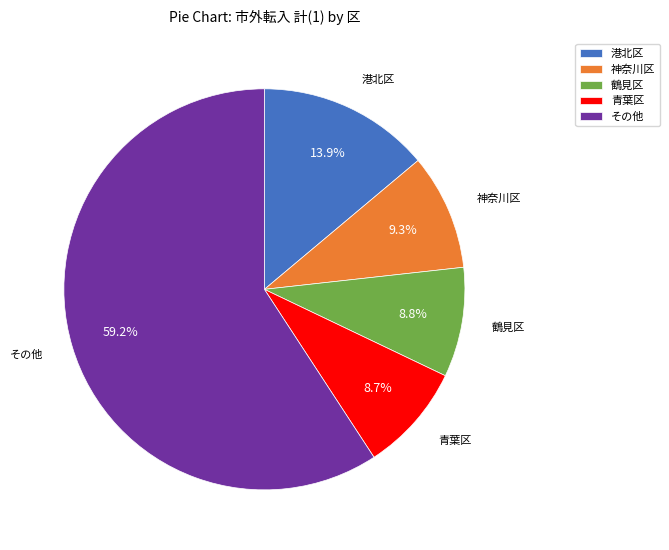

Approximately how many times larger is the value at 青葉区 compared to 鶴見区?

1.0